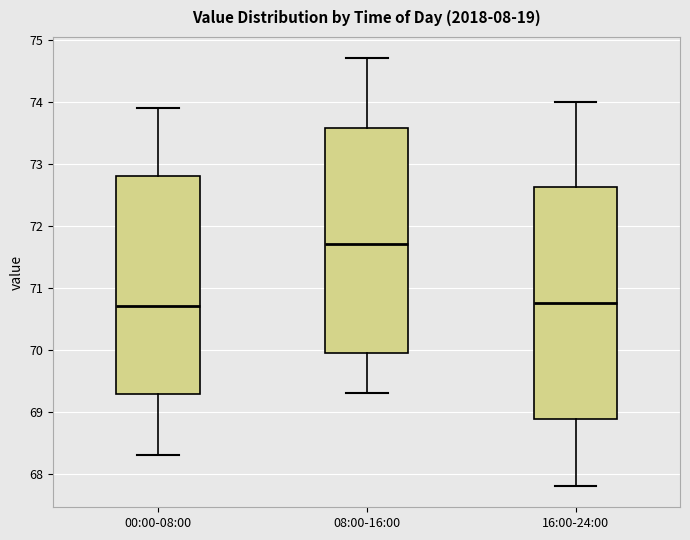

Comparing the boxes themselves (not the whiskers), which one is the tallest?

16:00-24:00